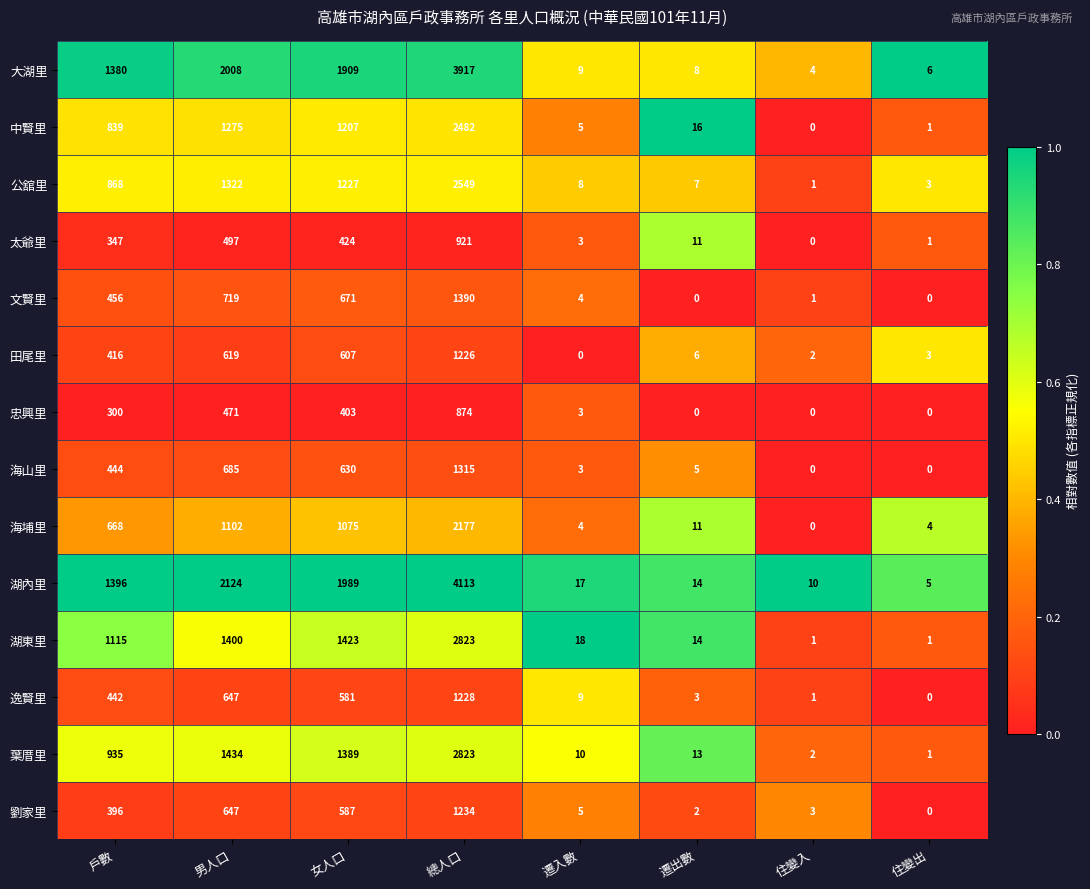

Rank the categories by 葉厝里 value from highest to lowest.

總人口, 男人口, 女人口, 戶數, 遷出數, 遷入數, 住變入, 住變出